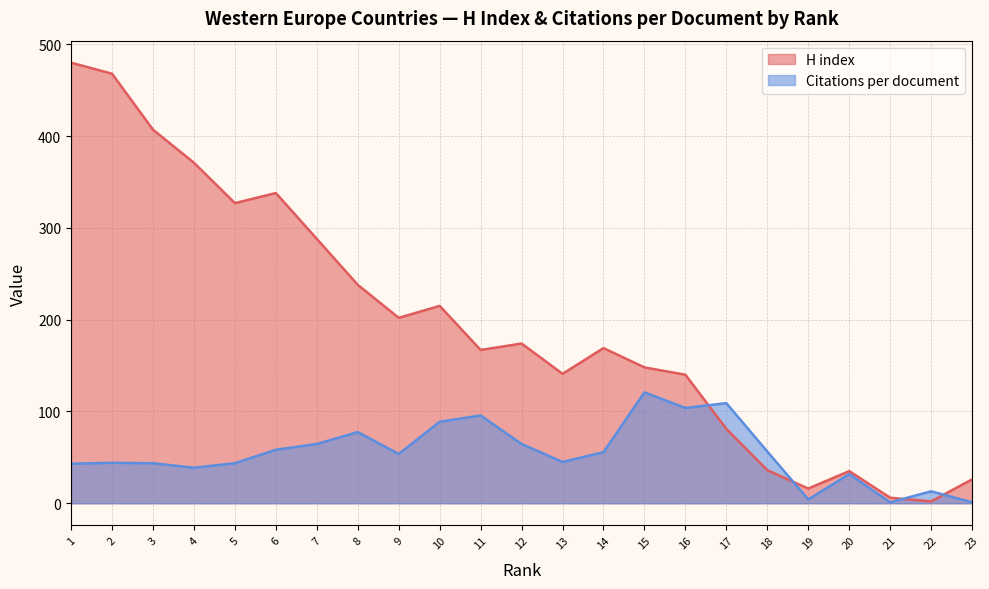

How many lines are shown in the chart?

2